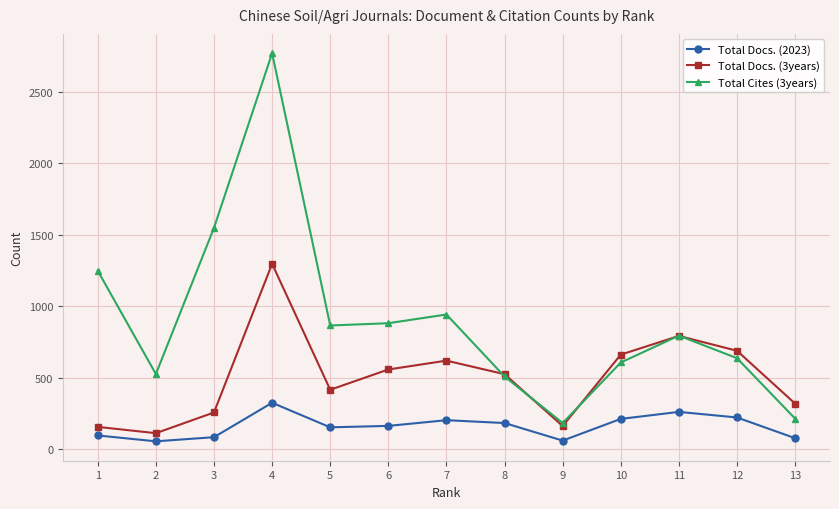

Which series has the largest total across all categories?

Total Cites (3years)